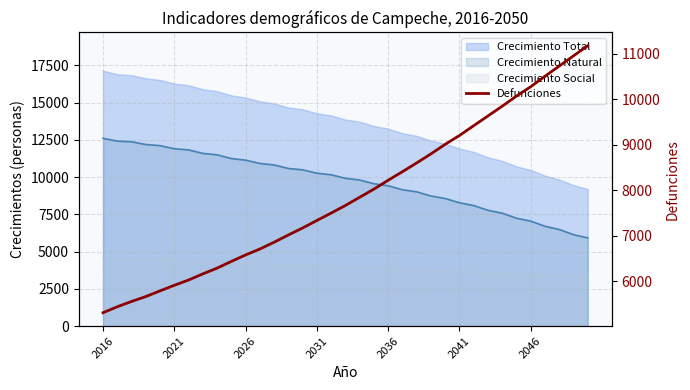

Where does the data first go above 7660?

17